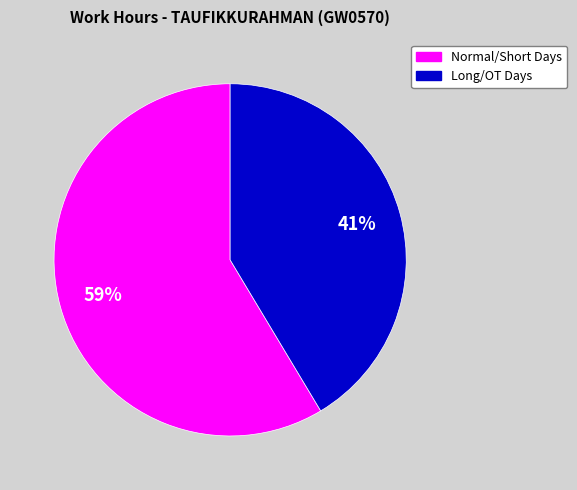

To the nearest percent, what is the average slice percentage?

50%